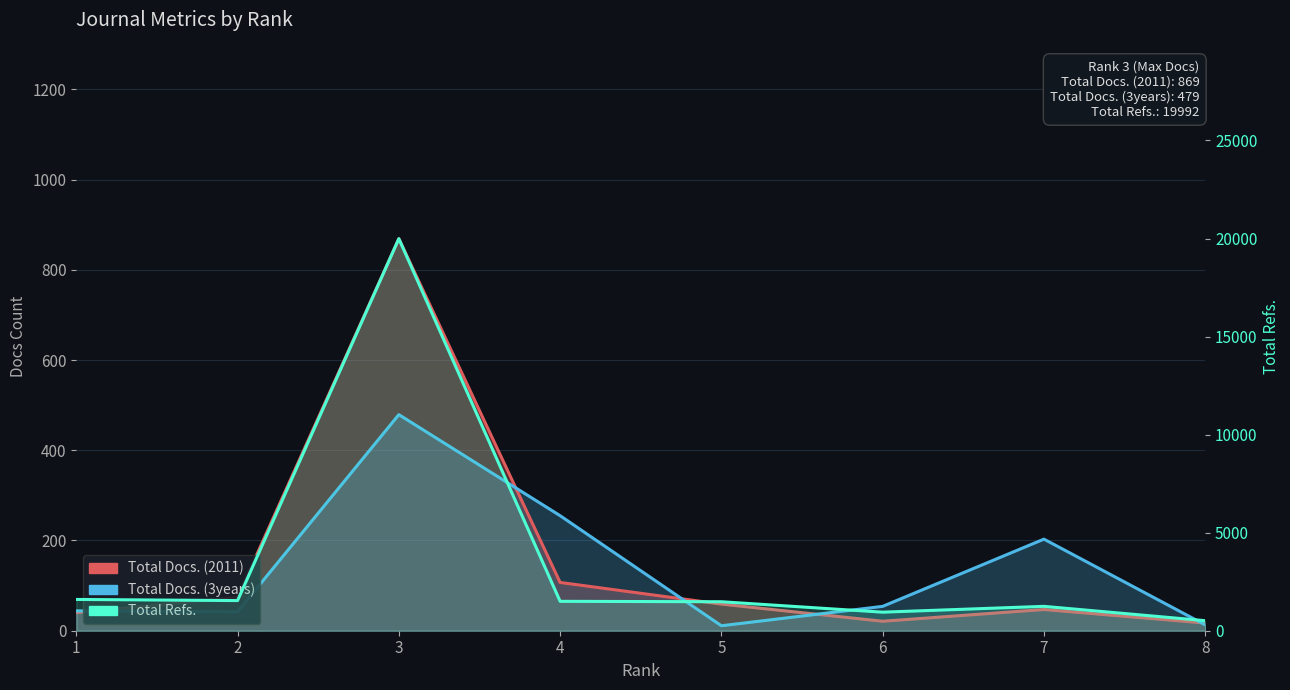

What is the total value across all series at 4?

1861